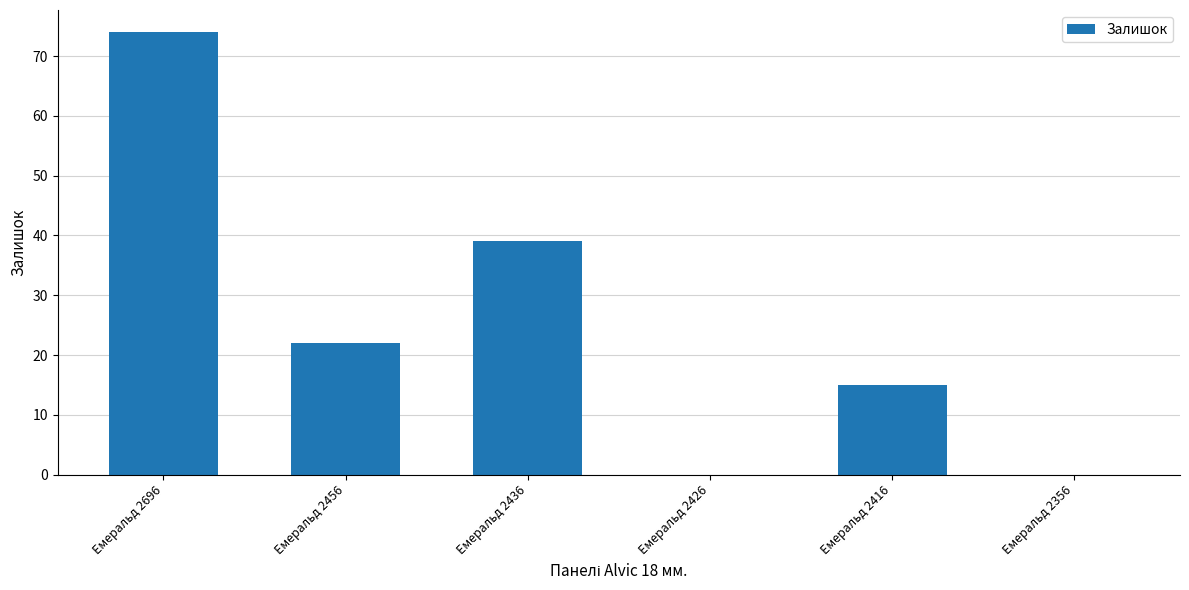

Which has a higher value, Емеральд 2436 or Емеральд 2426?

Емеральд 2436